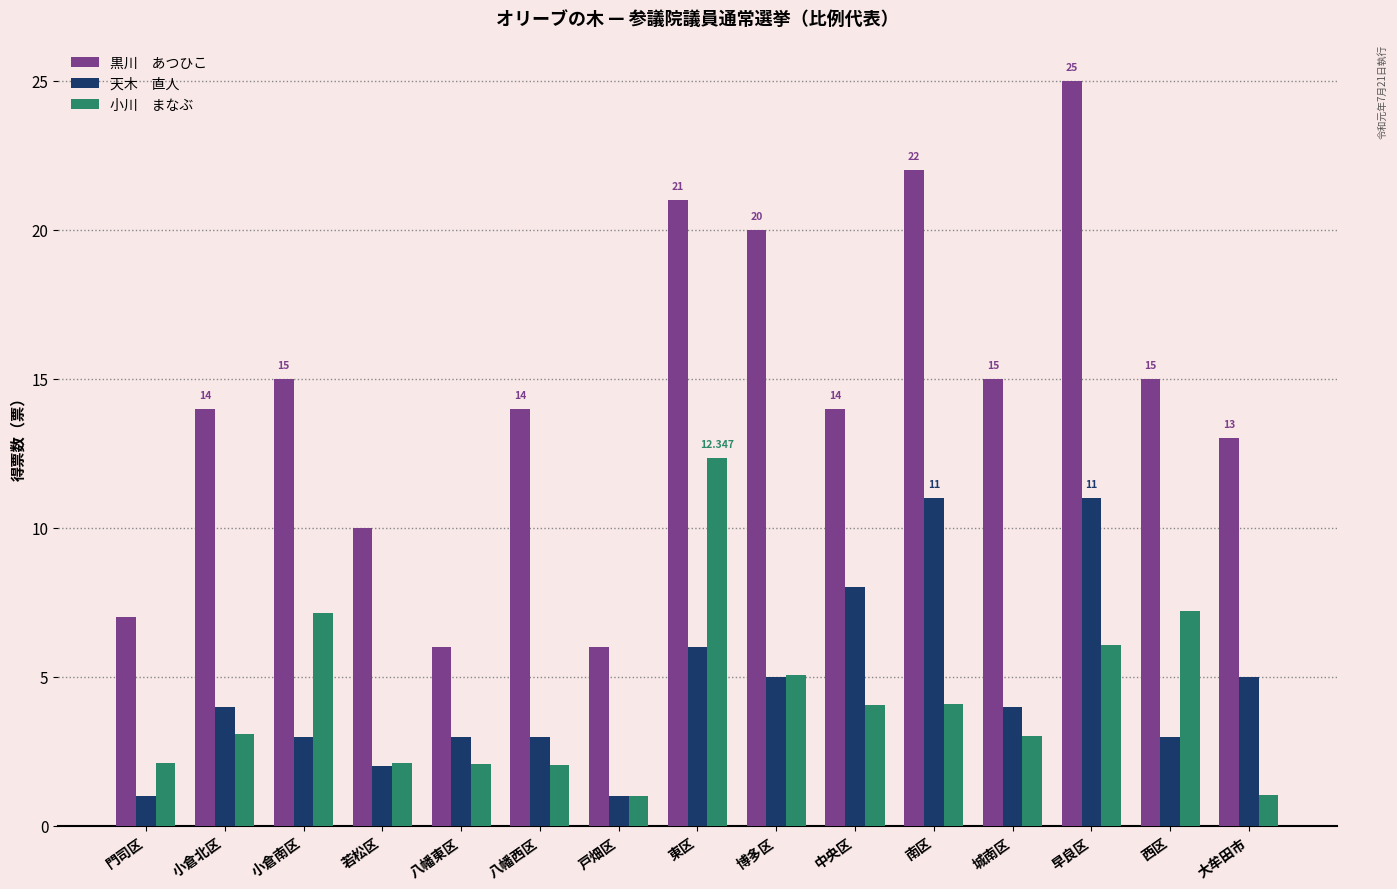

Does the chart contain stacked bars?

No